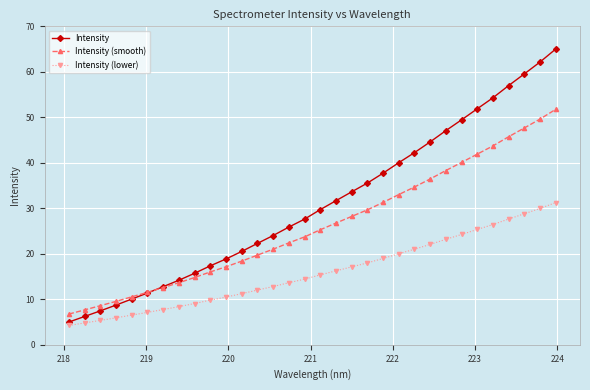

Which series has the widest spread of values?

Intensity